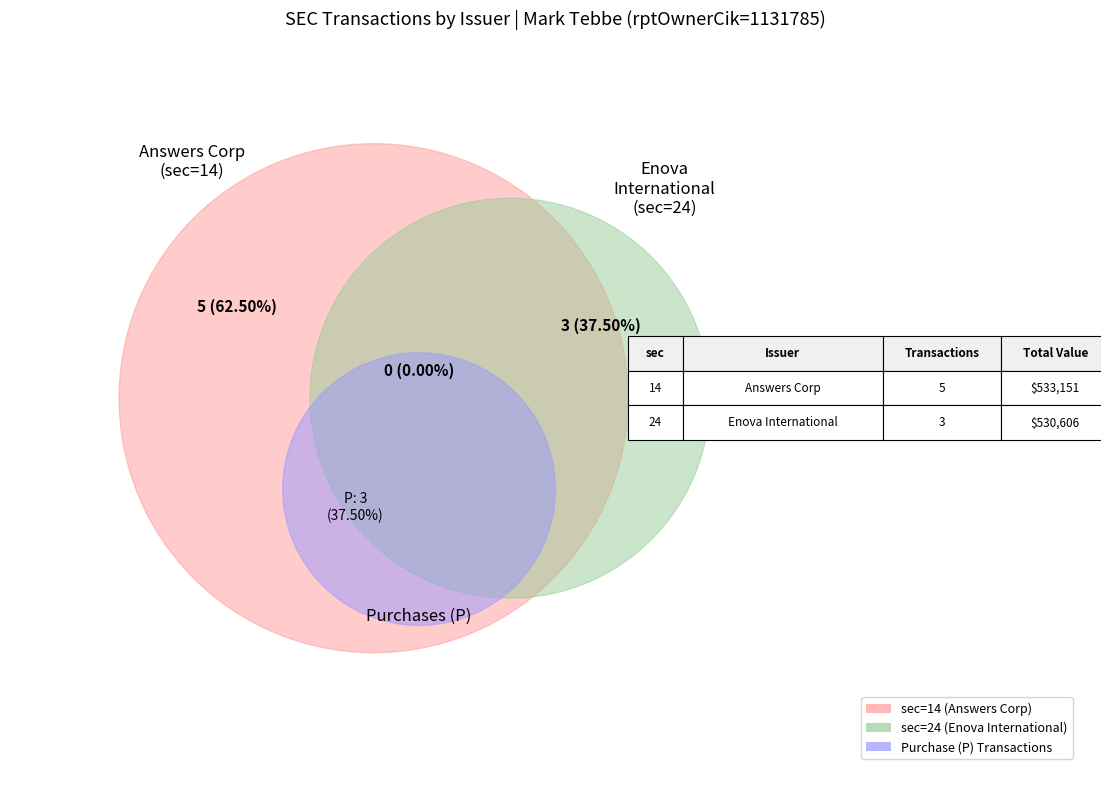

Which slice is the smallest?

sec_24